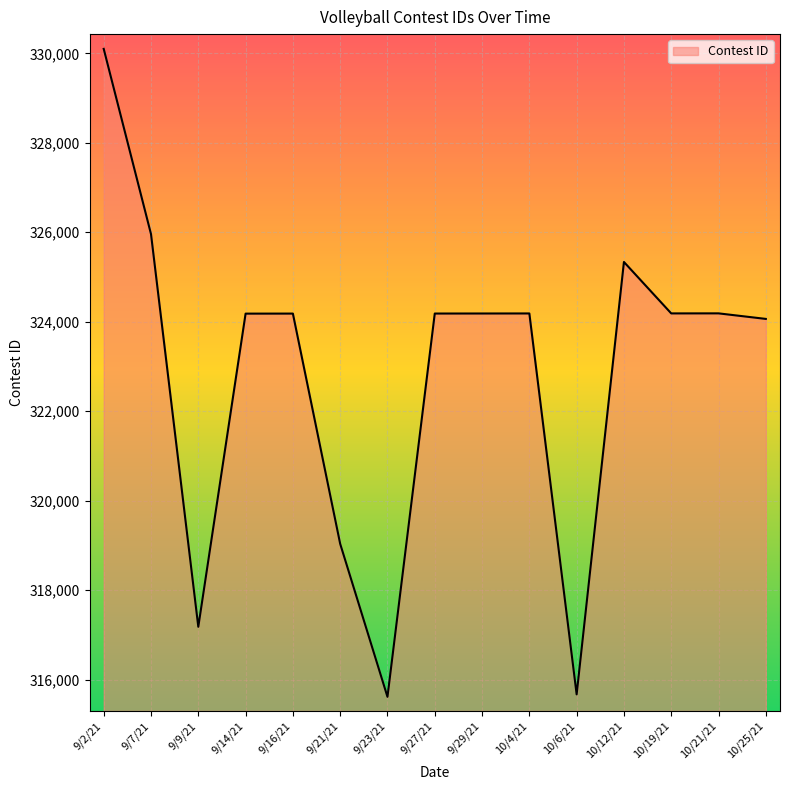

What is the difference between the values at 10/25/21 and 9/21/21?

5028